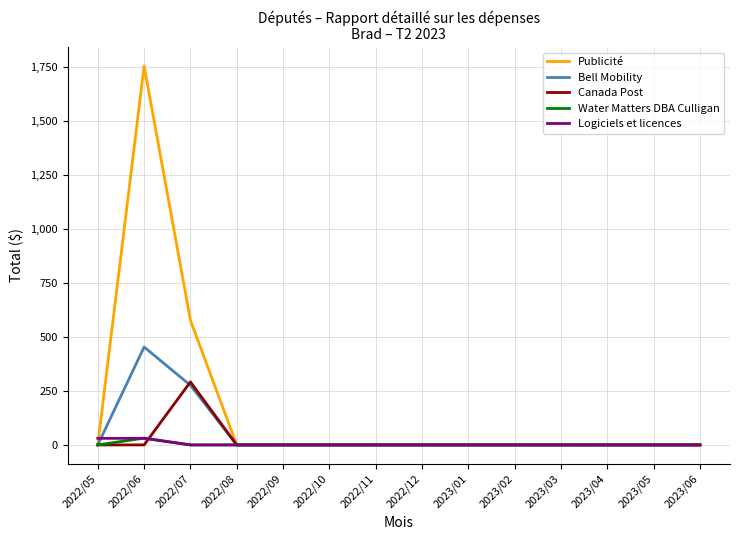

Where is Publicité nearest to the value 876?

2022/07